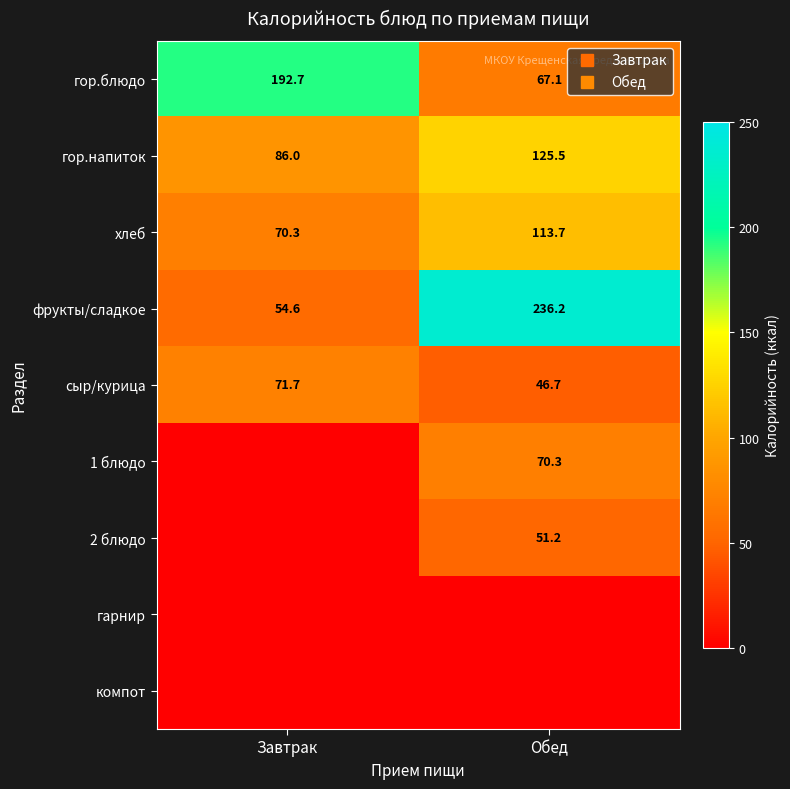

What is the difference between the сыр/курица values at Обед and Завтрак?

25.0